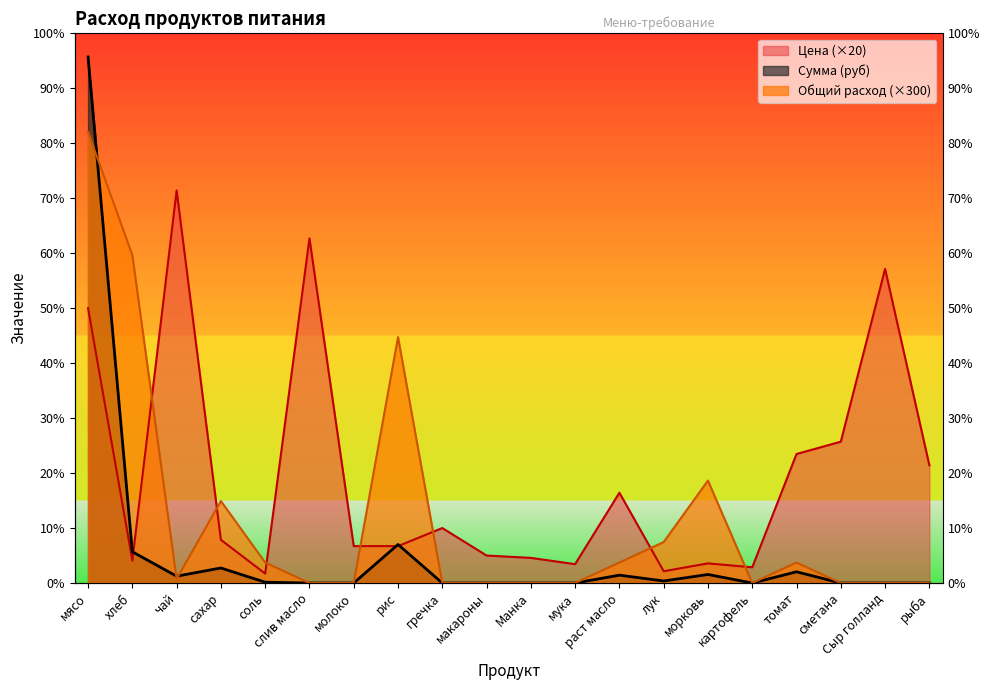

True or false: Общий расход and Сумма (руб) intersect in this chart.

True